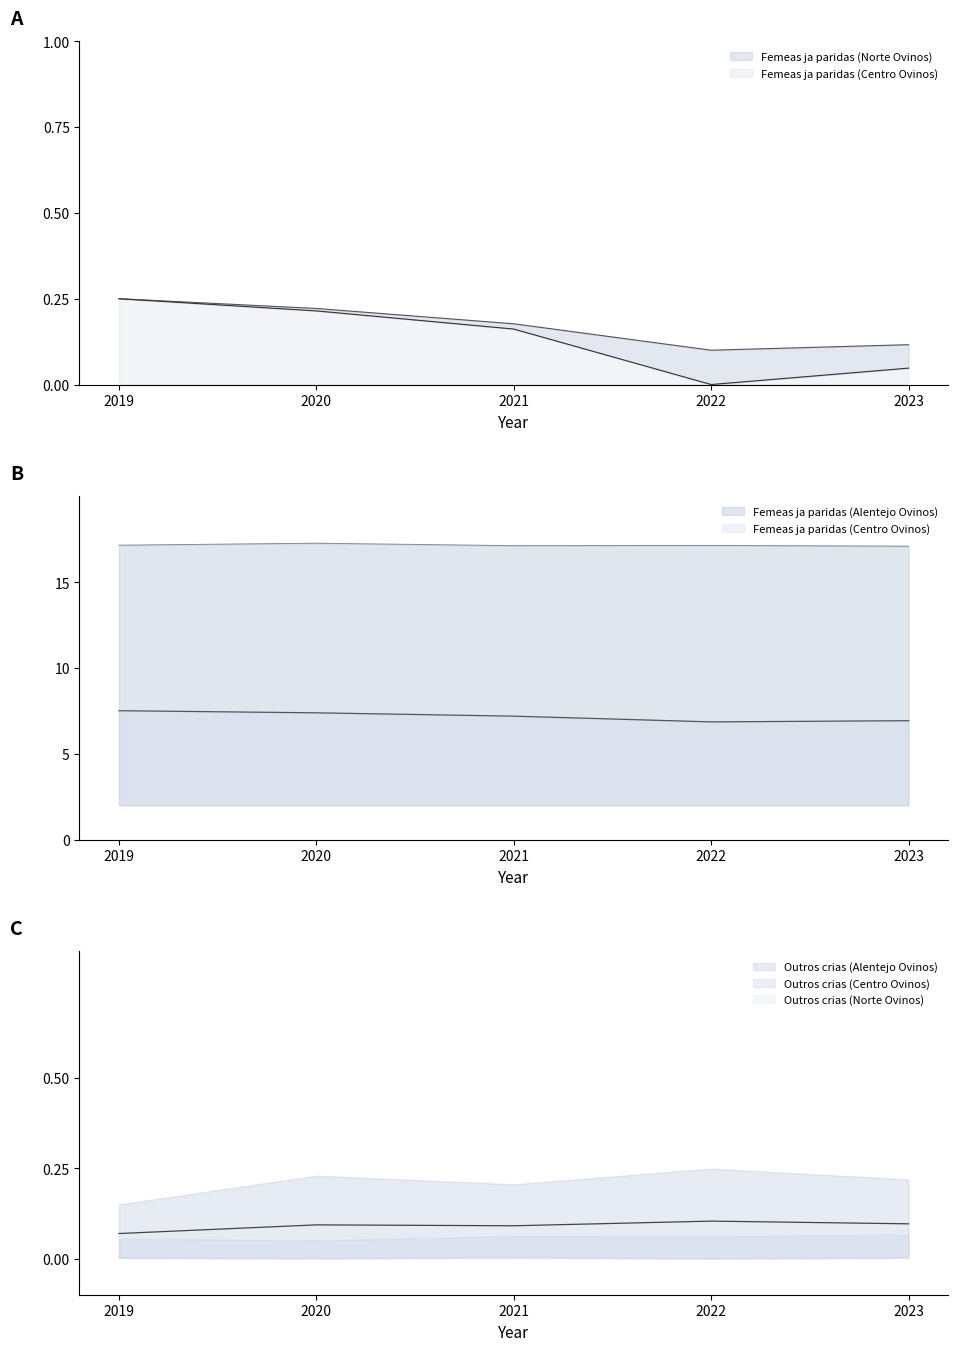

Which series changed the most between 2021 and 2022?

Femeas ja paridas (Norte Ovinos)